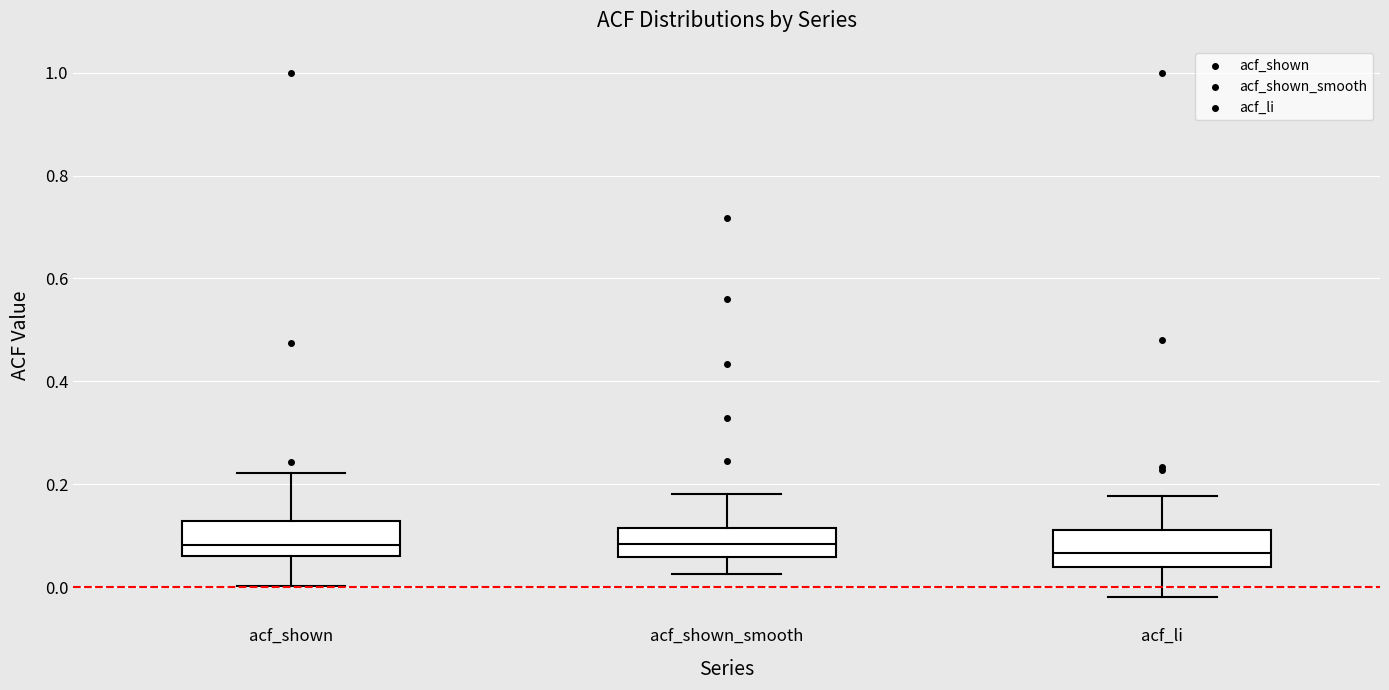

Reading left to right, transcribe this box plot: for each box, give where its median line is, the range the box spans, and where its two whiskers end, as read against the y-axis. The values are not printed on the chart, so give them approximately, as read against the axis.

acf_shown: median 0.08, box 0.06 to 0.12, whiskers 0.00 to 0.22
acf_shown_smooth: median 0.08, box 0.06 to 0.12, whiskers 0.02 to 0.18
acf_li: median 0.06, box 0.04 to 0.12, whiskers -0.02 to 0.18